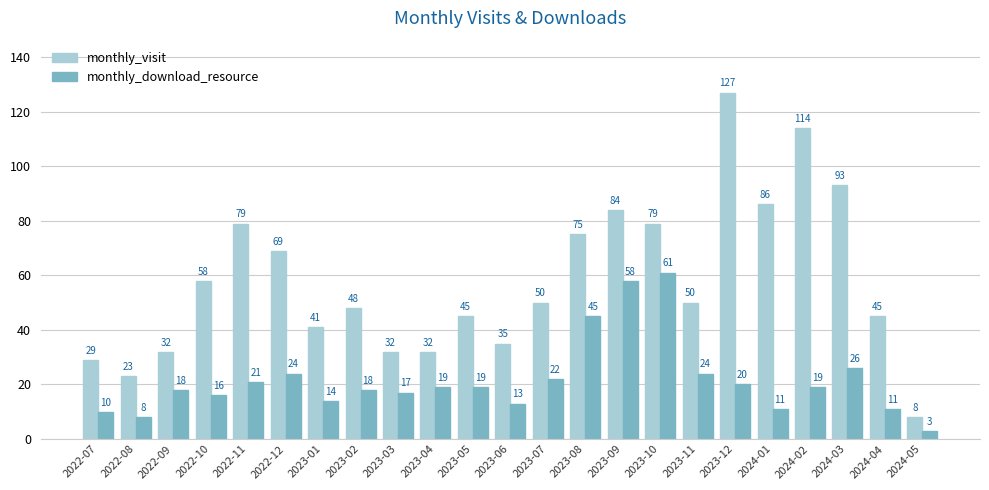

Rank the series at 2023-08 from highest to lowest value.

monthly_visit, monthly_download_resource